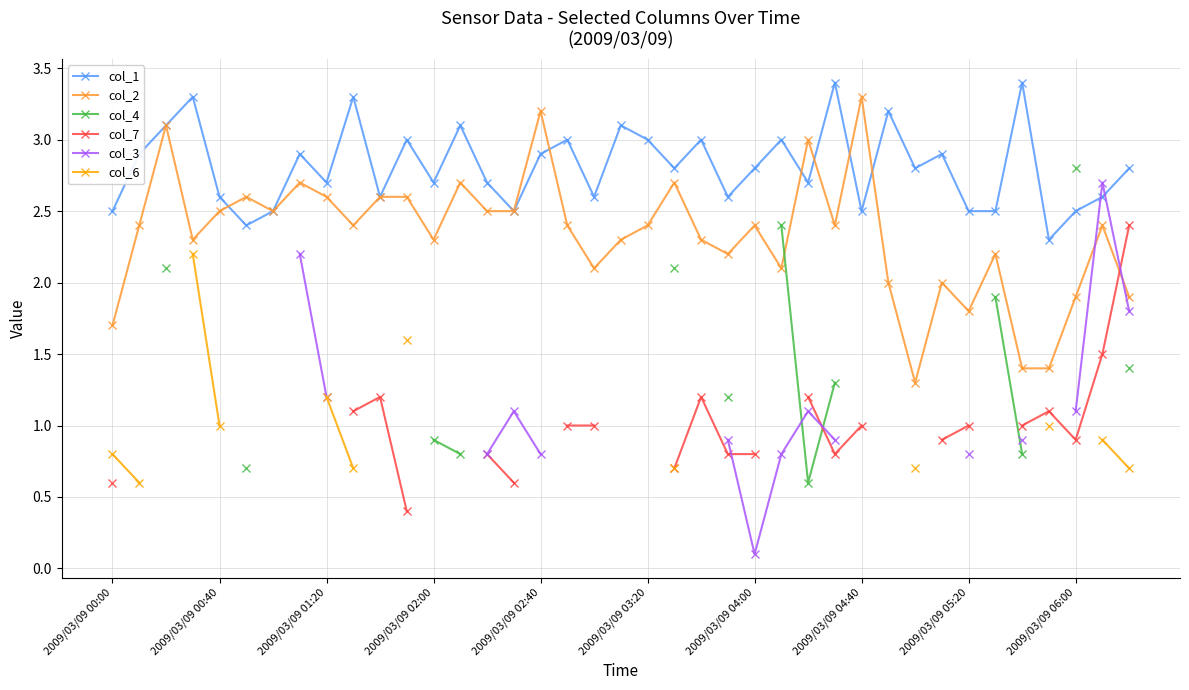

What is the difference between the maximum and minimum values in the col_6 series?

1.6